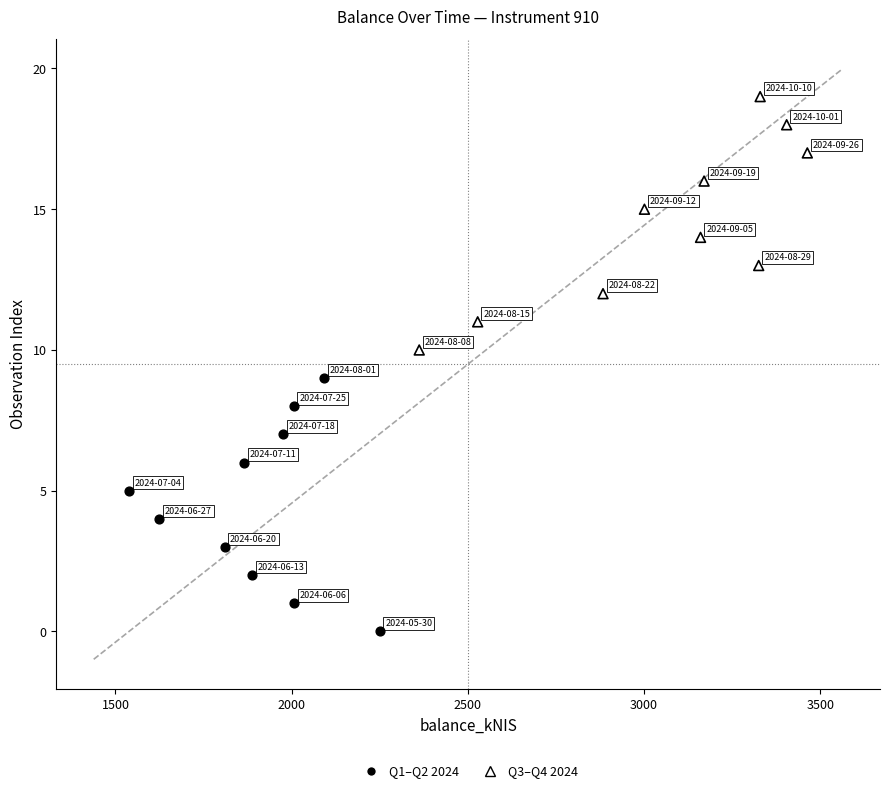

Which series contains the lowest Y value?

Q1–Q2 2024